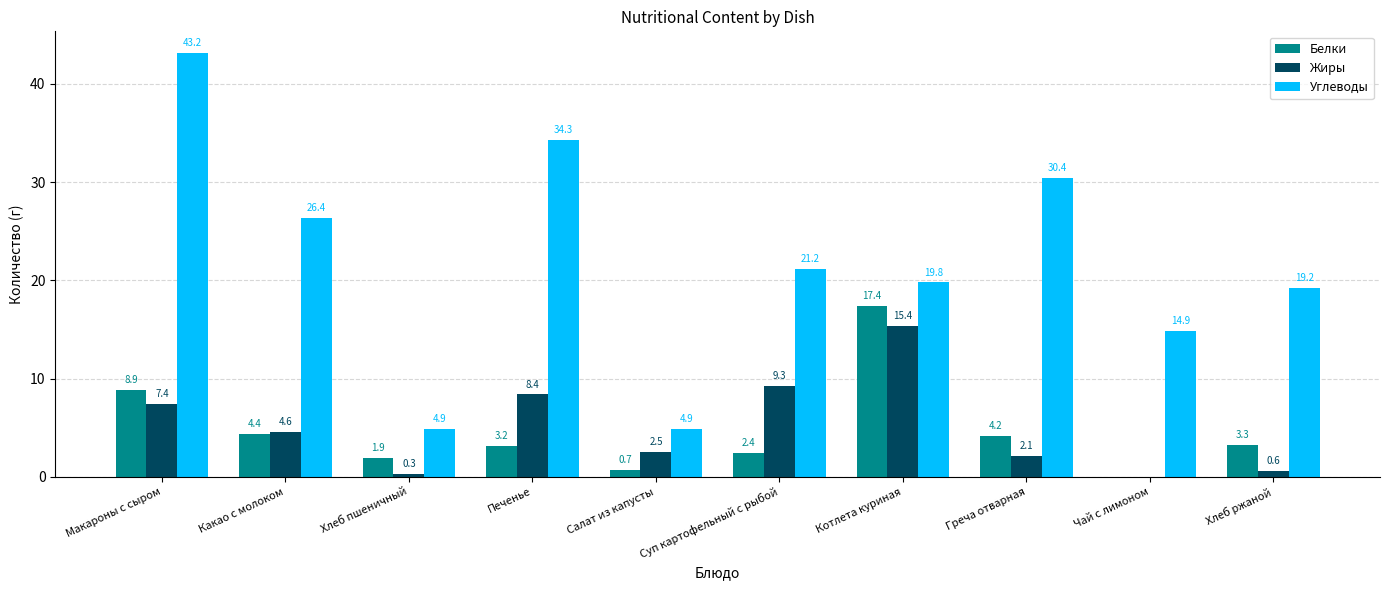

What is the sum of all Жиры values?

50.6